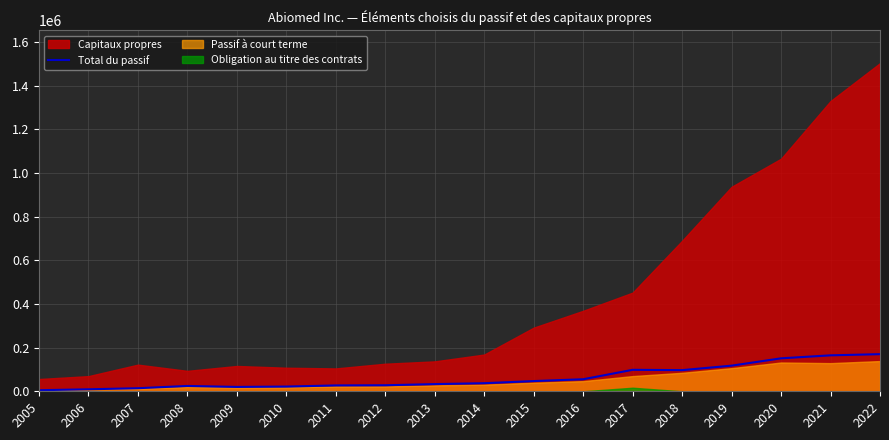

How many lines are shown in the chart?

1